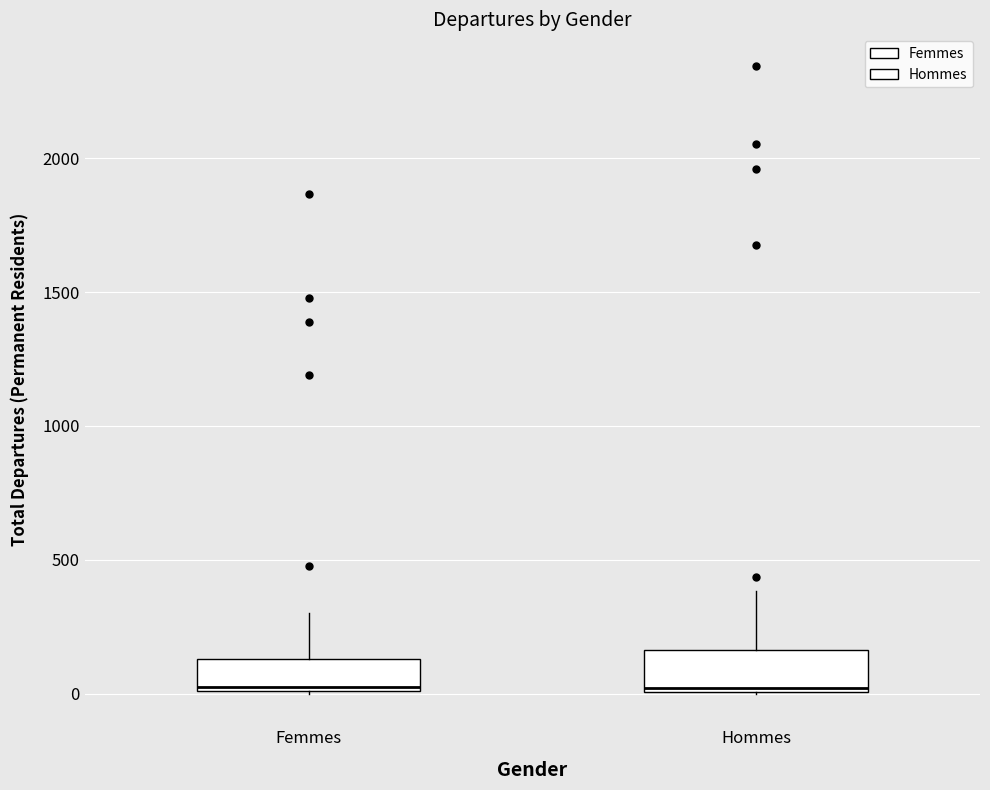

Where is the upper edge of the box for Hommes on the y-axis? The values are not printed on the chart, so give them approximately, as read against the axis.

150